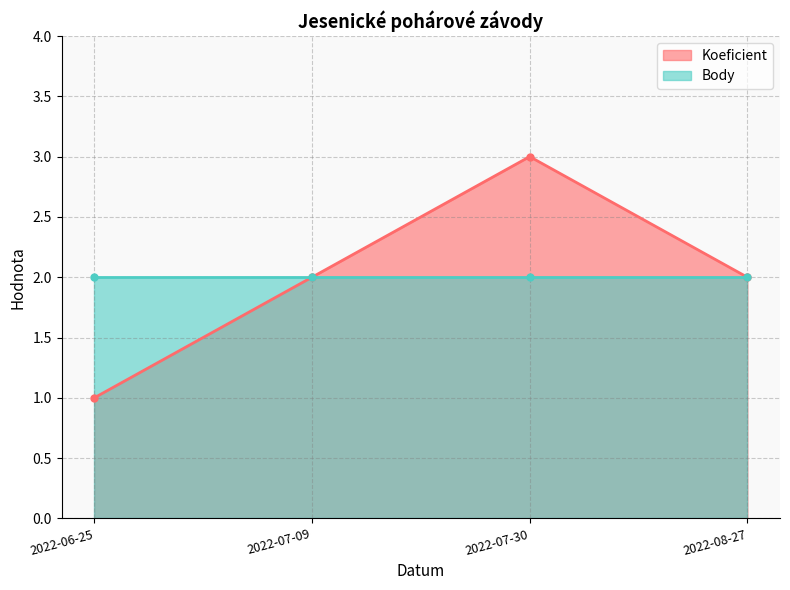

The value of Koeficient at 2022-07-09 is 3. True or false?

False